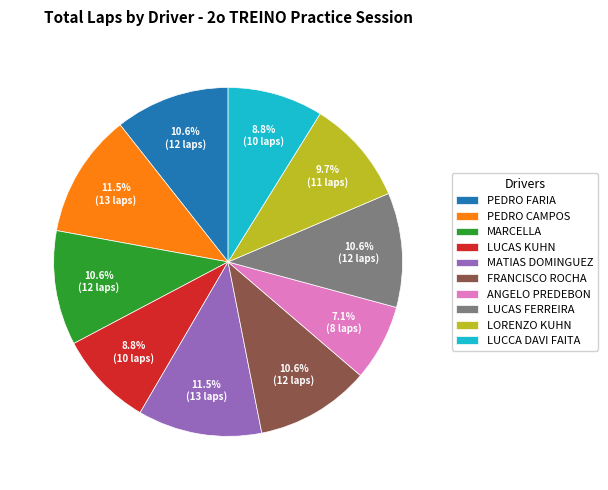

Which has a higher value, LORENZO KUHN or ANGELO PREDEBON?

LORENZO KUHN